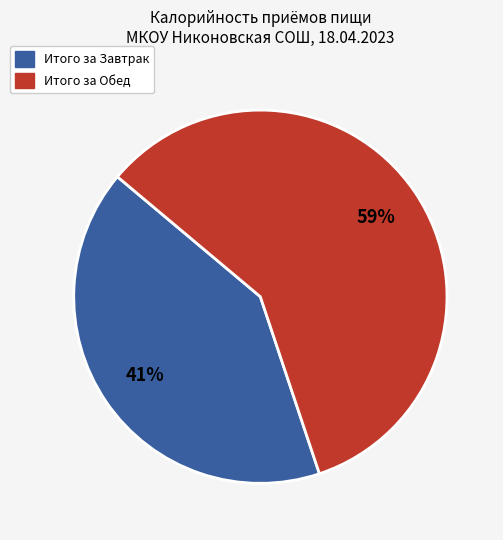

To the nearest percent, what percentage of the pie is Итого за Обед?

59%